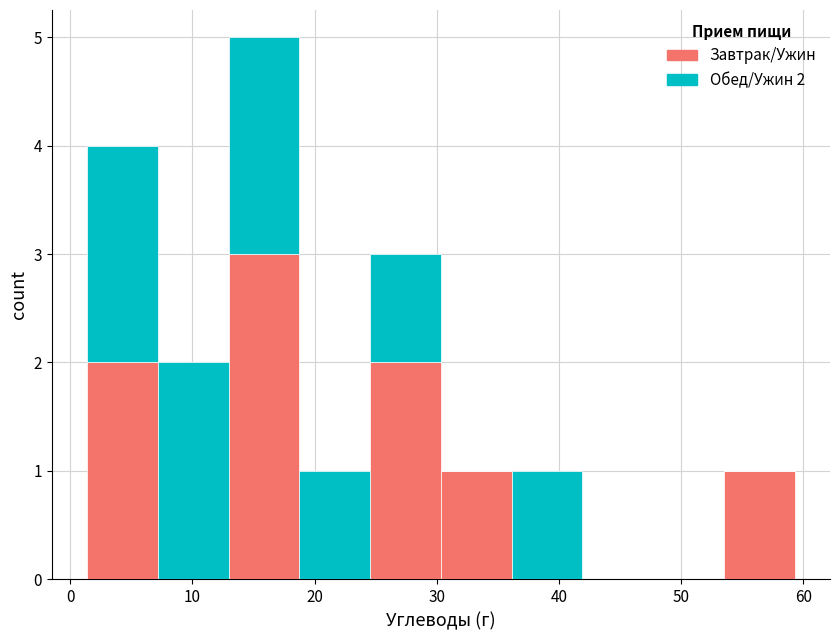

Which range on the x-axis has the tallest stacked bar (by total height)?

13 to 19